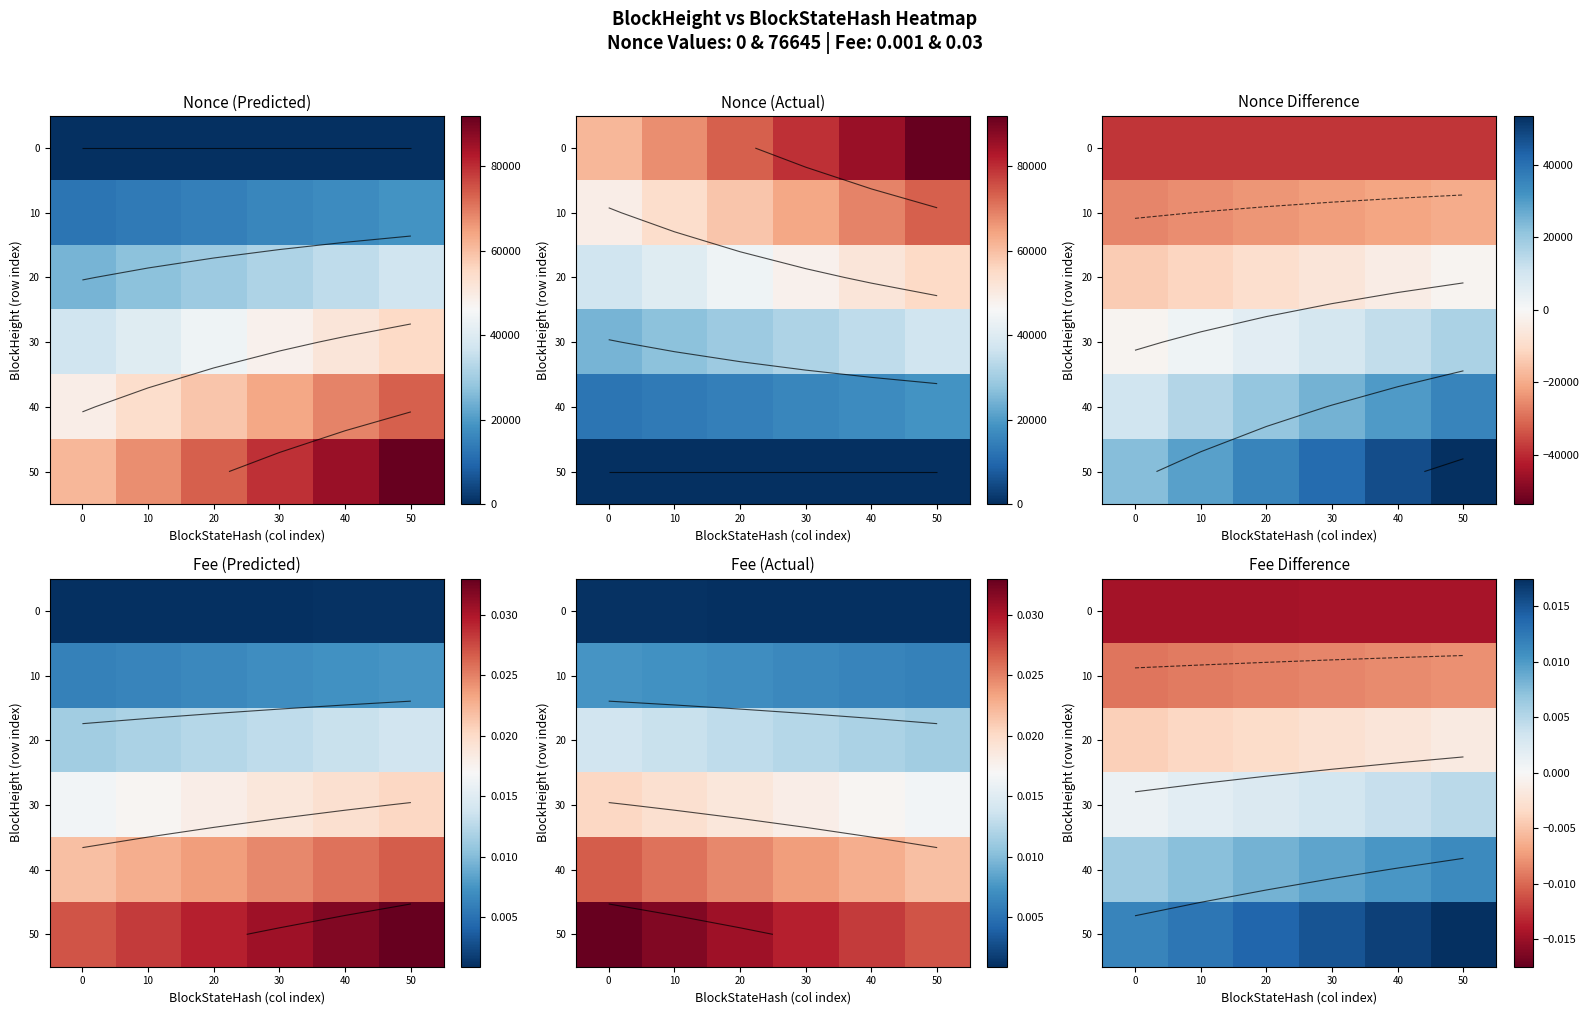

Which label corresponds to the largest value in the chart?

50